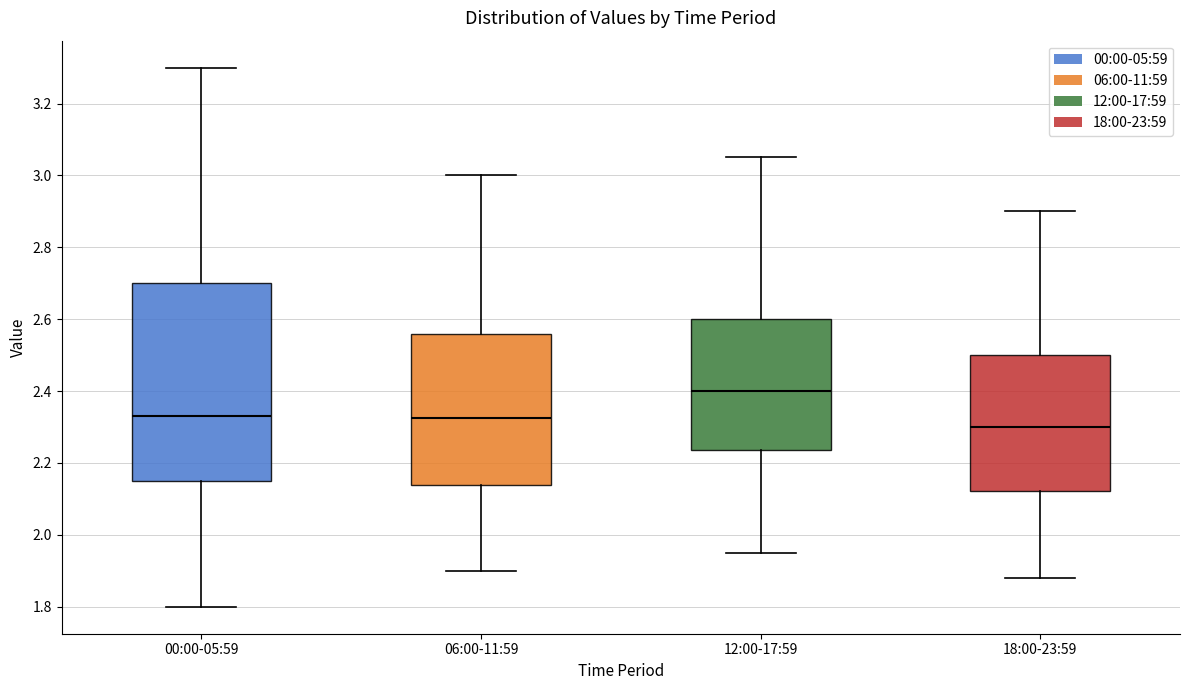

Reading left to right, read every box against the y-axis: the position of its median line, the range the box covers, and the ends of its whiskers. The values are not printed on the chart, so give them approximately, as read against the axis.

00:00-05:59: median 2.34, box 2.16 to 2.70, whiskers 1.80 to 3.30
06:00-11:59: median 2.32, box 2.14 to 2.56, whiskers 1.90 to 3.00
12:00-17:59: median 2.40, box 2.24 to 2.60, whiskers 1.96 to 3.06
18:00-23:59: median 2.30, box 2.12 to 2.50, whiskers 1.88 to 2.90